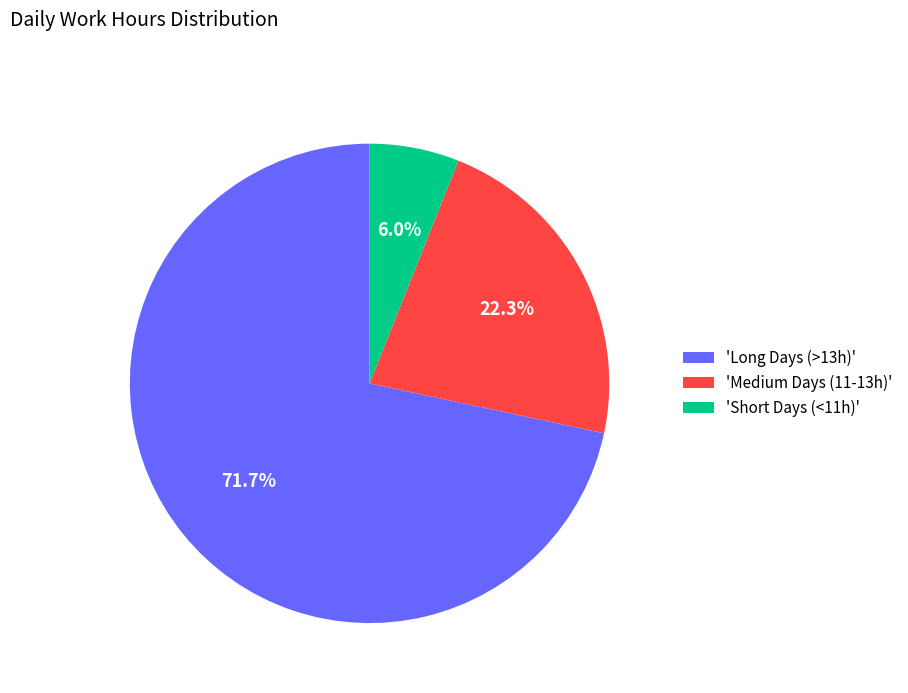

Which category has the smallest portion of the pie?

'Short Days (<11h)'